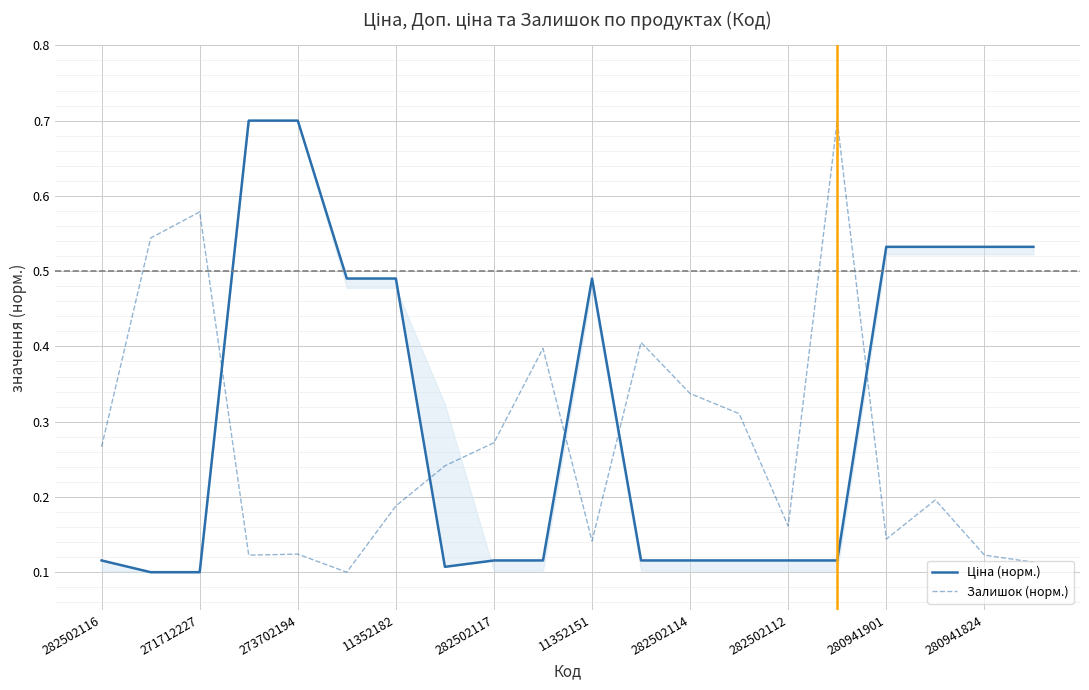

After their last crossing, which series has the higher values: Ціна (норм.) or Залишок (норм.)?

Ціна (норм.)